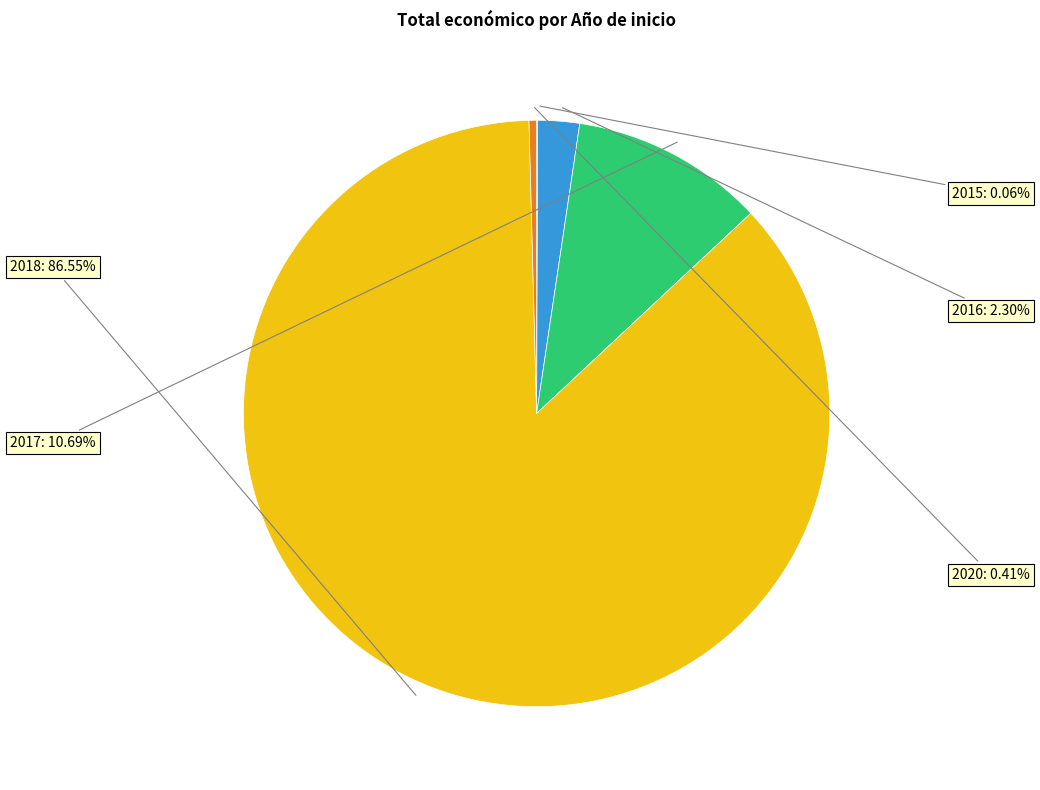

Is there a majority slice in this chart?

Yes